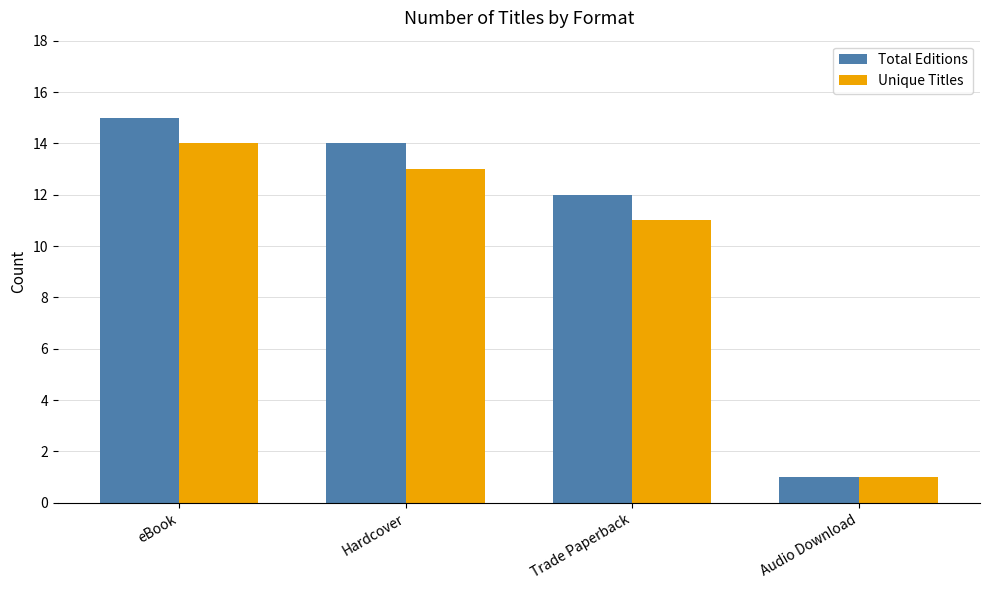

Reading left to right, what are all the values shown in this chart?

Total Editions: 15	14	12	1
Unique Titles: 14	13	11	1